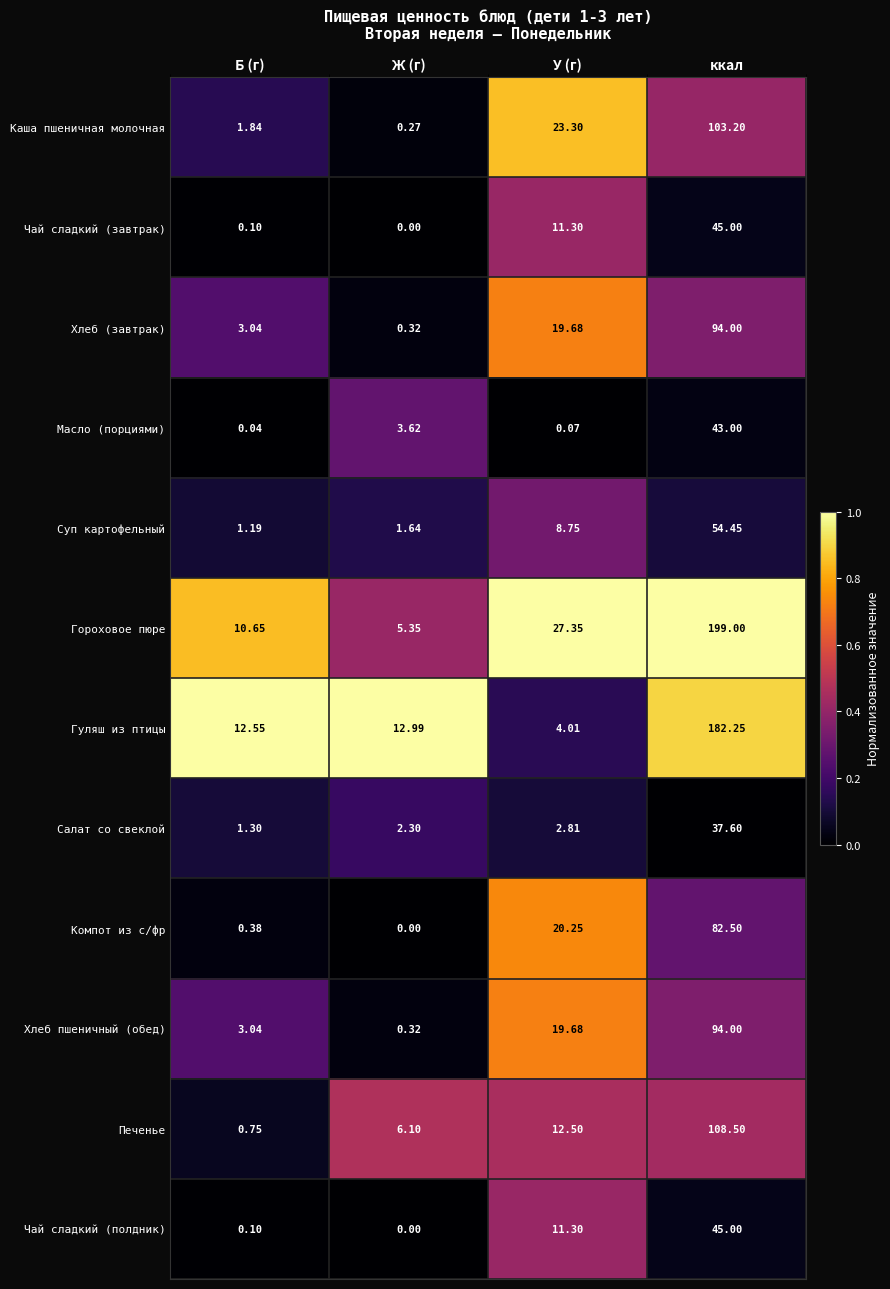

Which series has the largest range (max minus min)?

Гороховое пюре